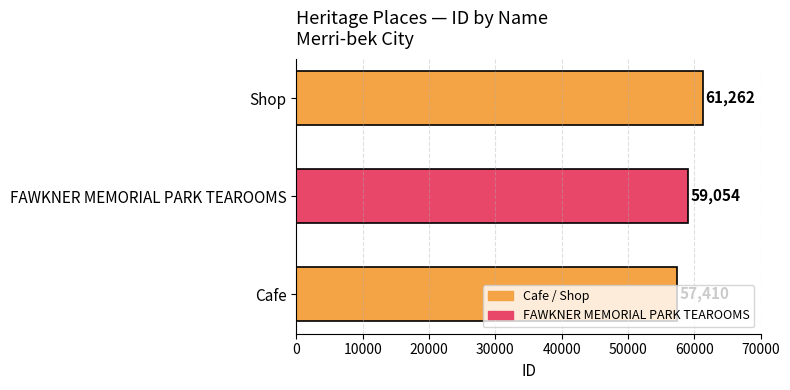

At which category does the chart reach its peak across all series?

Shop